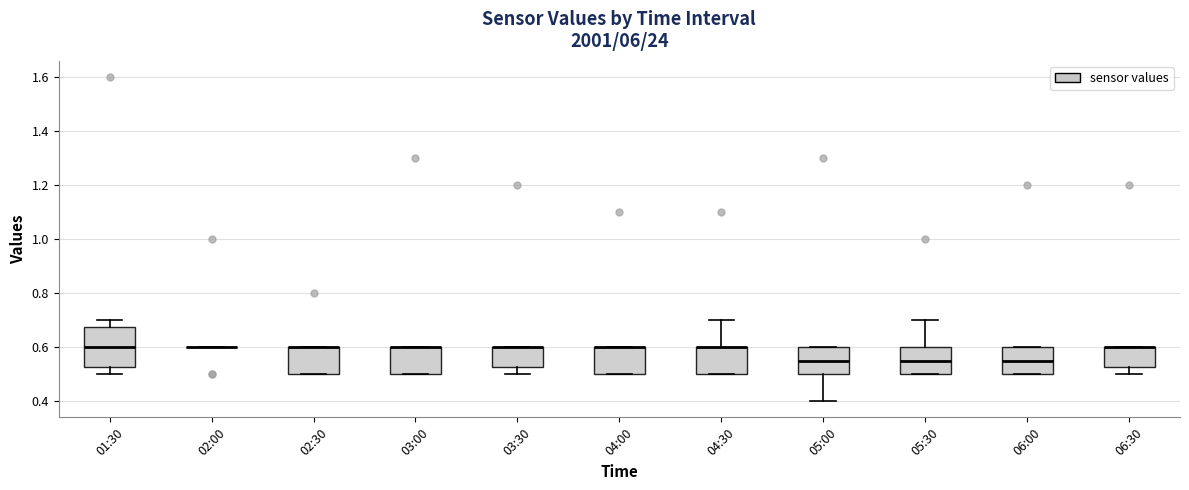

Reading left to right, transcribe this box plot: for each box, give where its median line is, the range the box spans, and where its two whiskers end, as read against the y-axis. The values are not printed on the chart, so give them approximately, as read against the axis.

01:30: median 0.60, box 0.52 to 0.68, whiskers 0.50 to 0.70
02:00: box collapsed to a line at 0.60, whiskers 0.60 to 0.60
02:30: median 0.60 (drawn on the box's upper edge), box 0.50 to 0.60, whiskers 0.50 to 0.60
03:00: median 0.60 (drawn on the box's upper edge), box 0.50 to 0.60, whiskers 0.50 to 0.60
03:30: median 0.60 (drawn on the box's upper edge), box 0.52 to 0.60, whiskers 0.50 to 0.60
04:00: median 0.60 (drawn on the box's upper edge), box 0.50 to 0.60, whiskers 0.50 to 0.60
04:30: median 0.60 (drawn on the box's upper edge), box 0.50 to 0.60, whiskers 0.50 to 0.70
05:00: median 0.56, box 0.50 to 0.60, whiskers 0.40 to 0.60
05:30: median 0.56, box 0.50 to 0.60, whiskers 0.50 to 0.70
06:00: median 0.56, box 0.50 to 0.60, whiskers 0.50 to 0.60
06:30: median 0.60 (drawn on the box's upper edge), box 0.52 to 0.60, whiskers 0.50 to 0.60